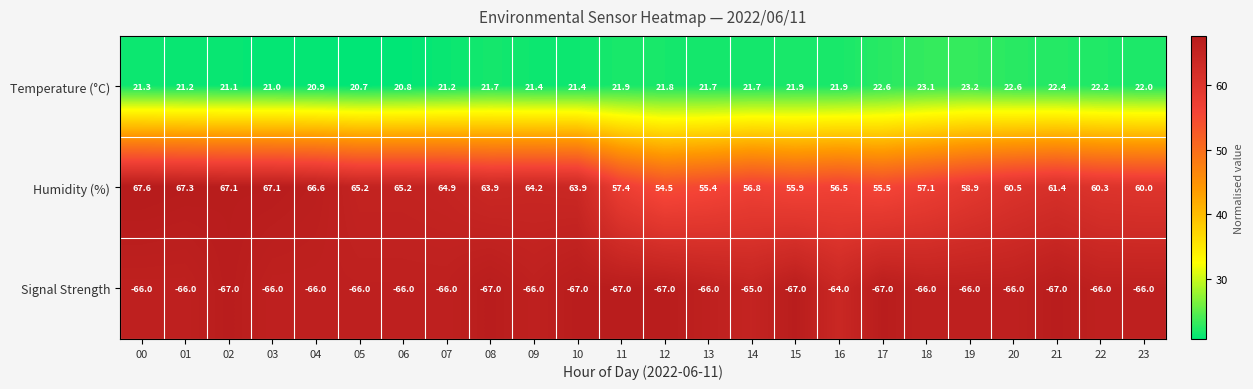

Which series has the largest range (max minus min)?

Humidity (%)